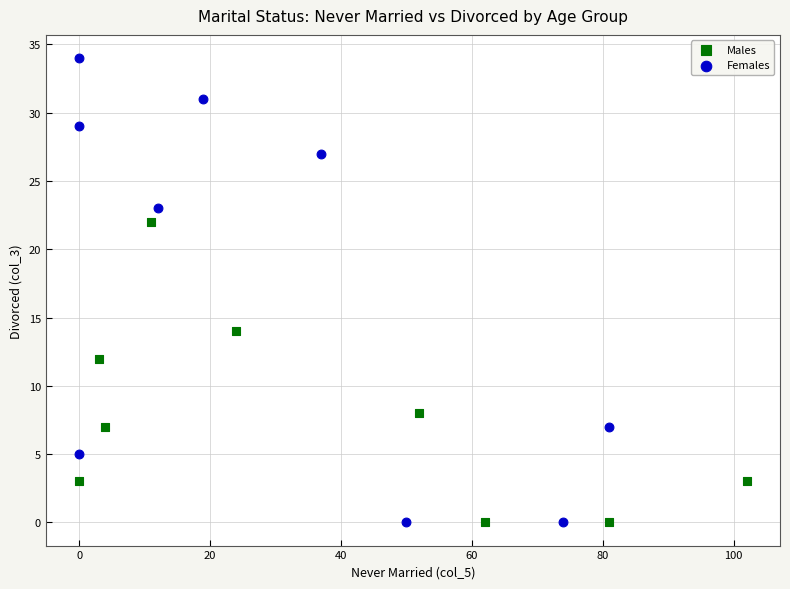

What are all the series names shown in the legend?

Males, Females